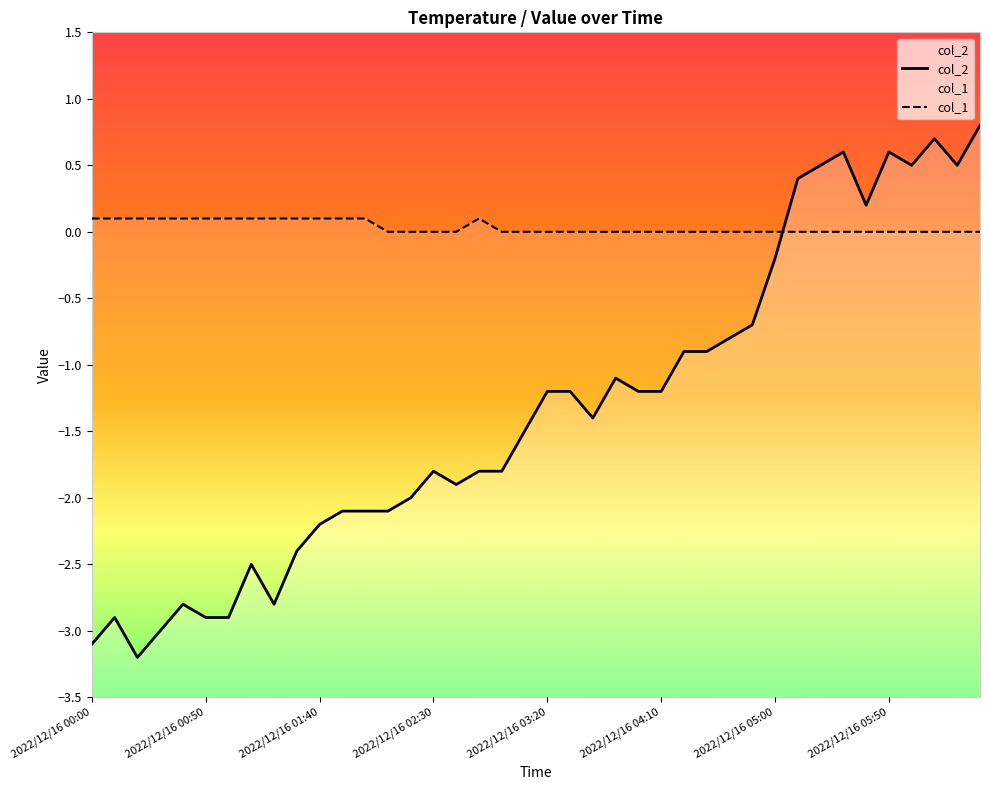

What is the highest value of the col_2 series?

0.8